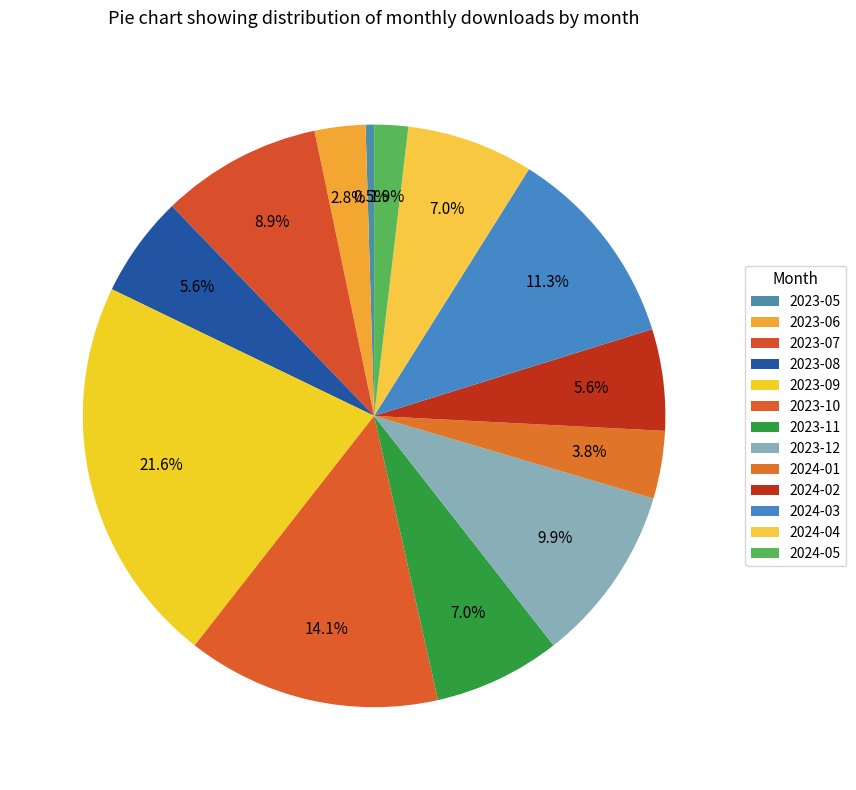

How many segments does this pie chart have?

13